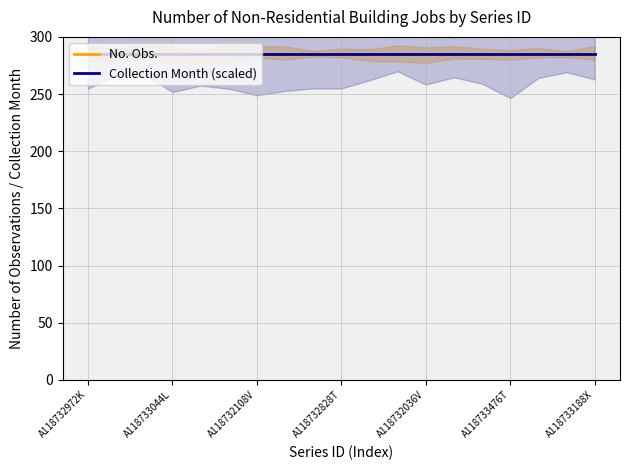

Which category has the highest value across all series?

A118732972K